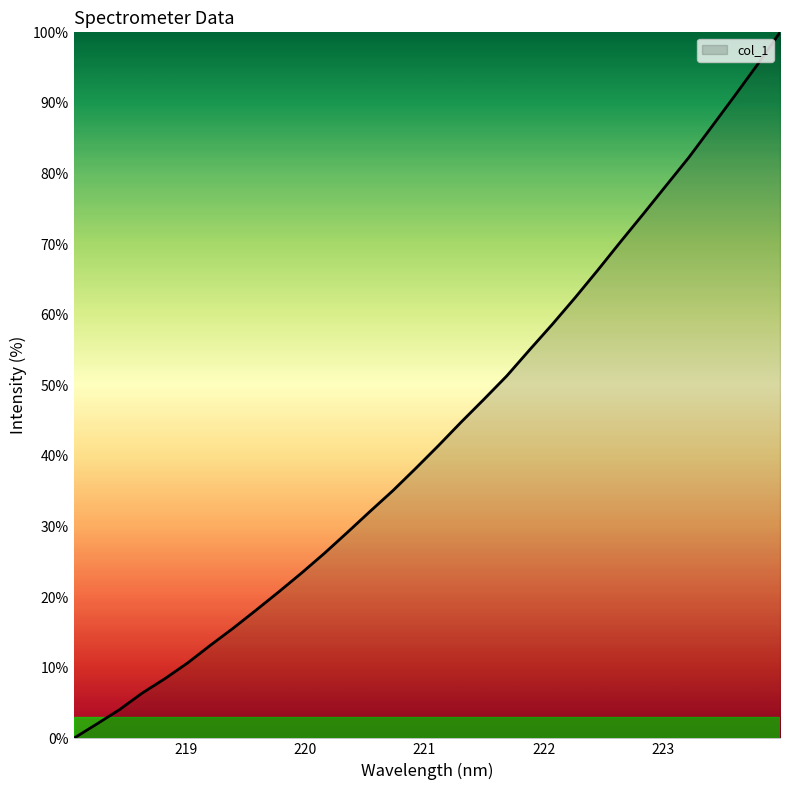

What is the greatest value displayed?

100.0